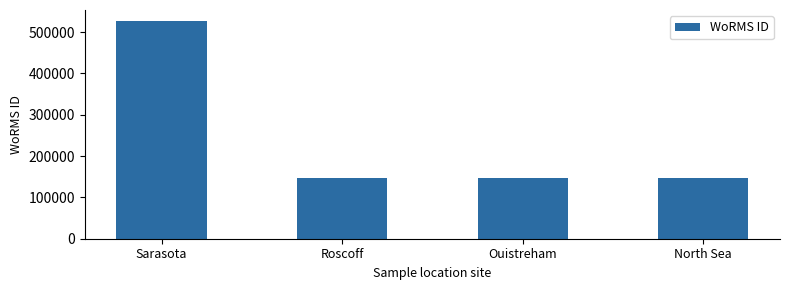

Between Roscoff and Sarasota, which is larger?

Sarasota